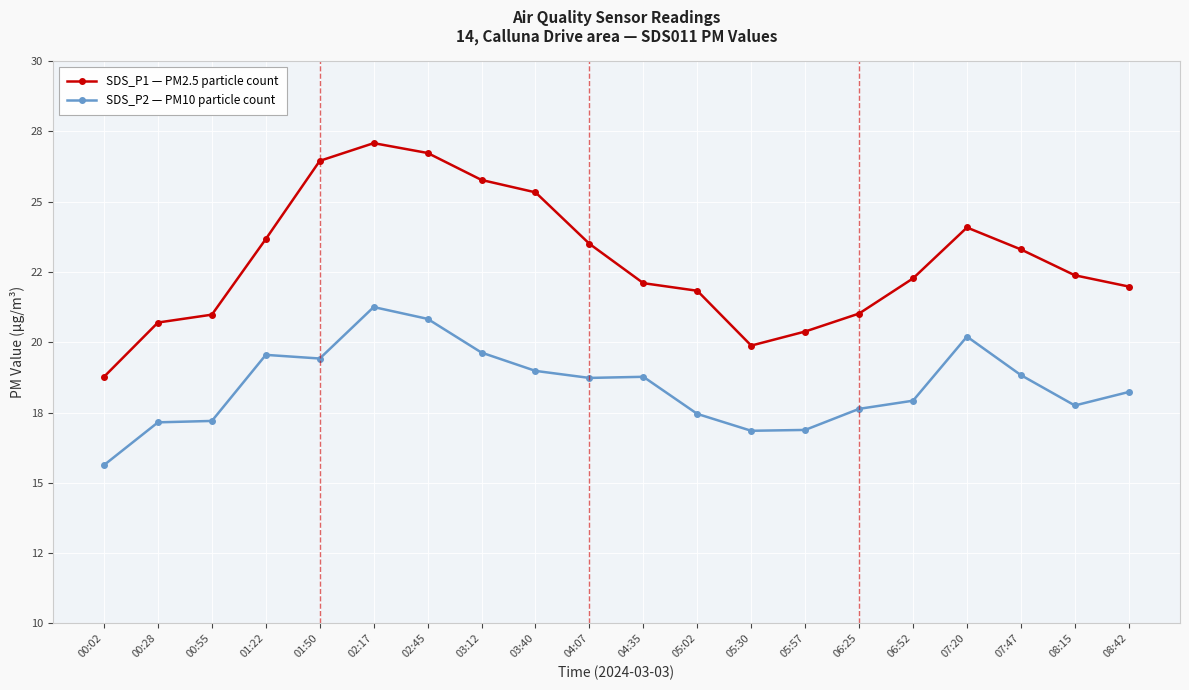

Which series has the largest total across all categories?

SDS_P1 — PM2.5 particle count